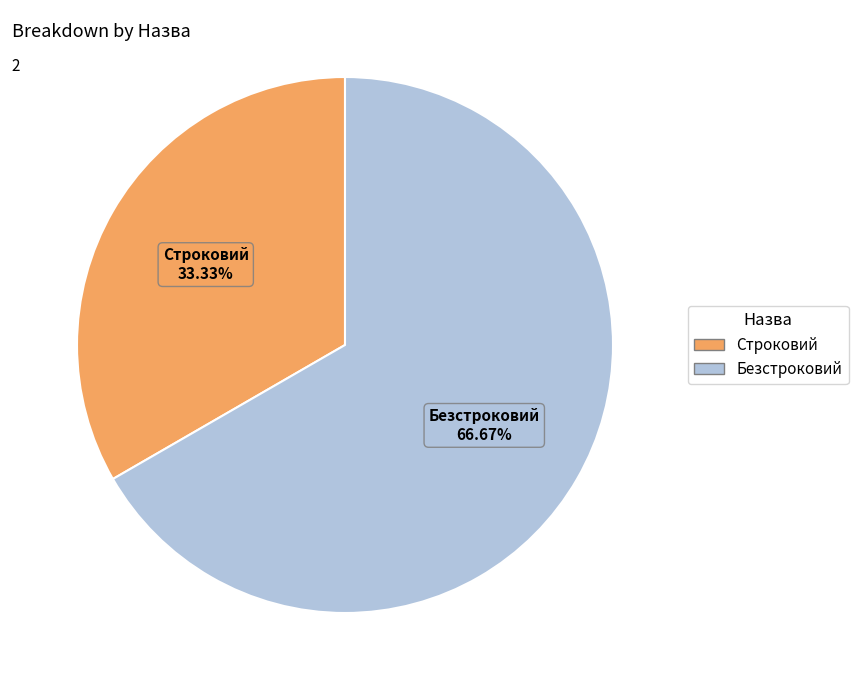

How many slices are in this pie chart?

2